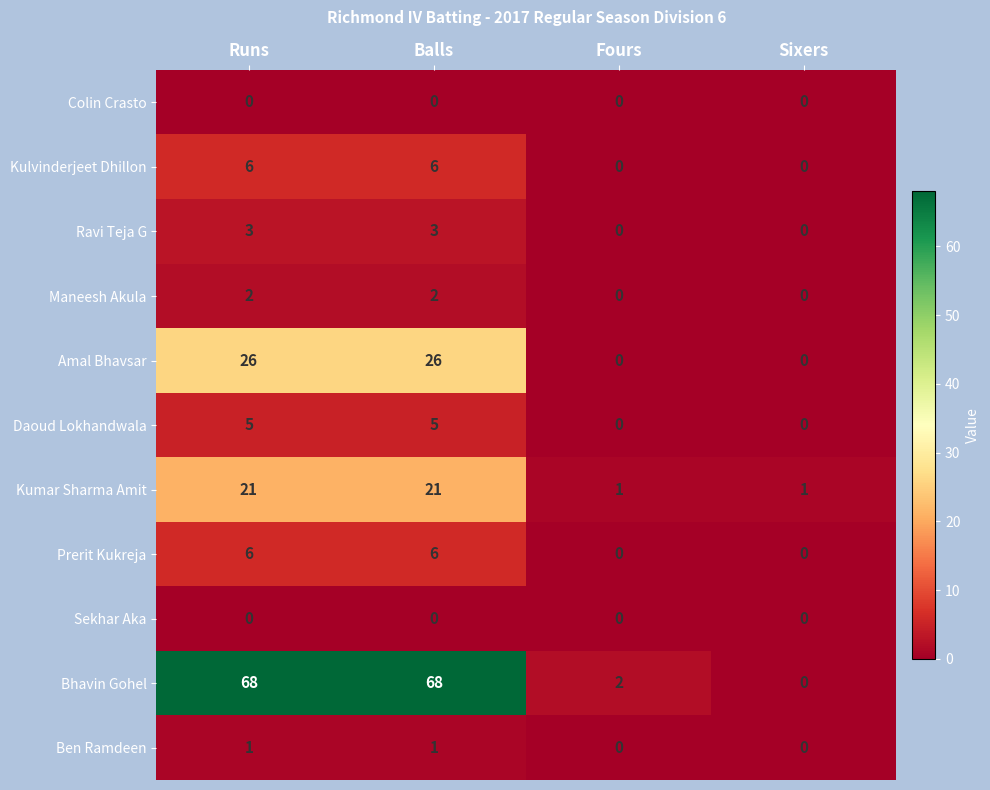

How many distinct data groups are displayed?

11